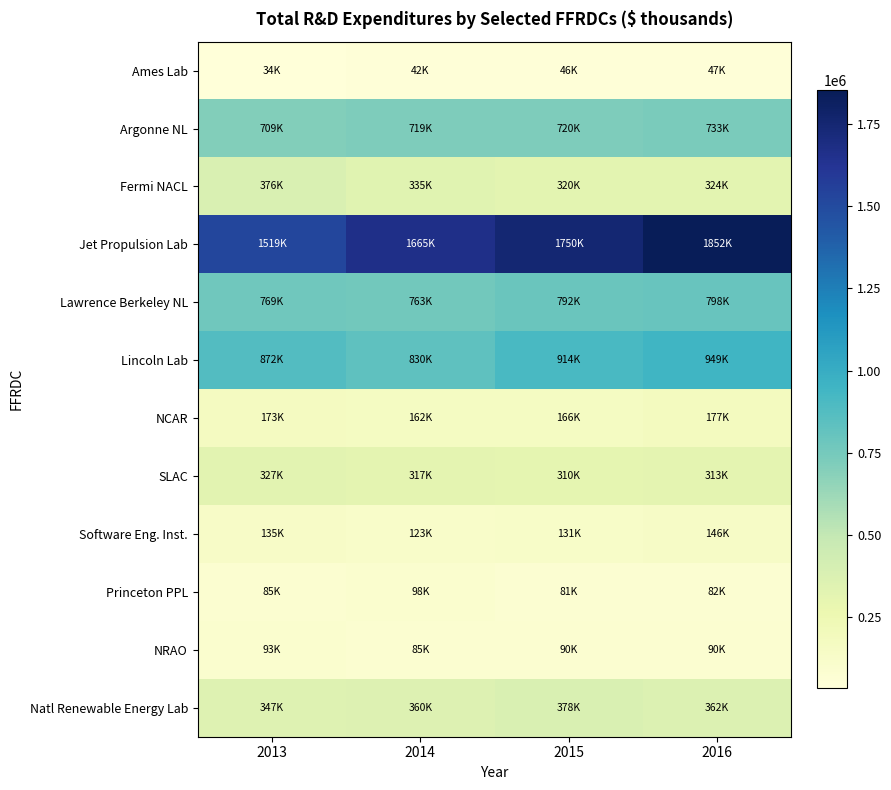

Which series changed the most between 2013 and 2014?

Jet Propulsion Lab